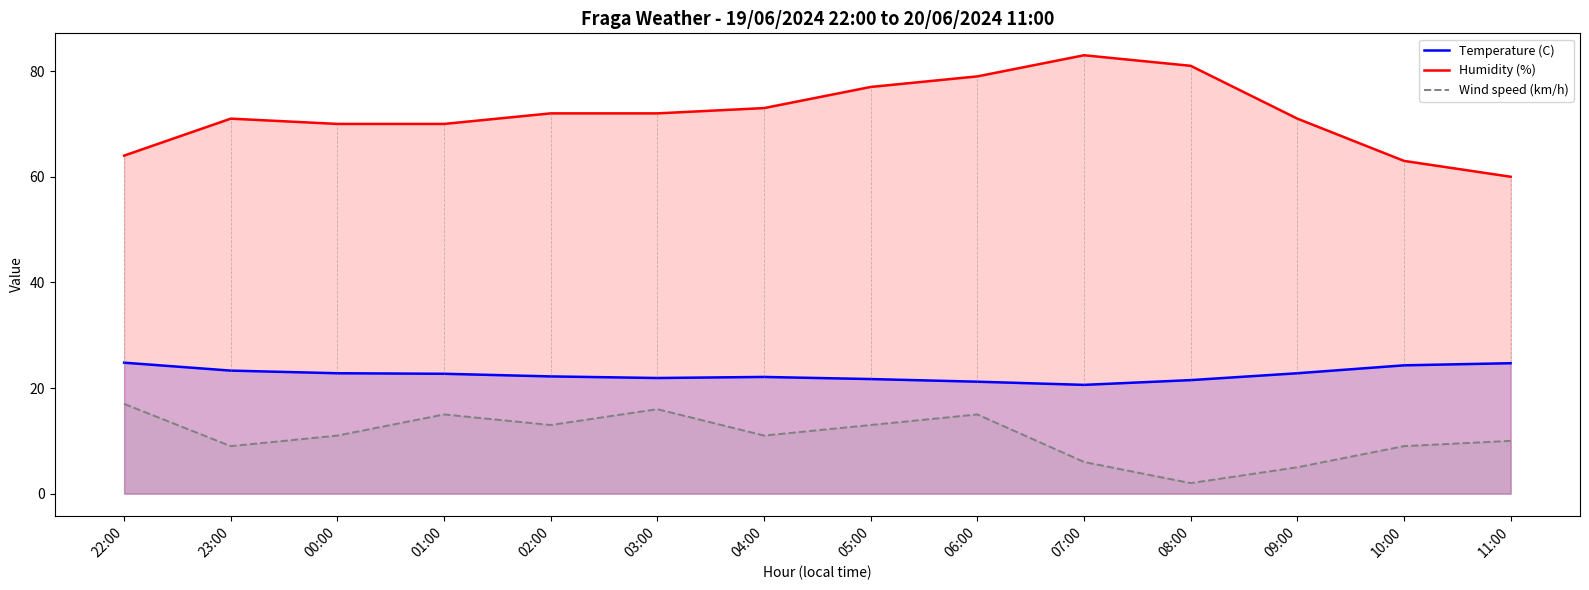

What position from the right is 06:00?

6